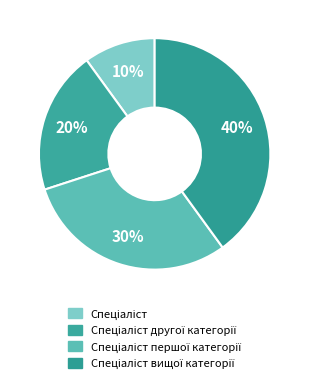

Count the number of slices in the pie.

4